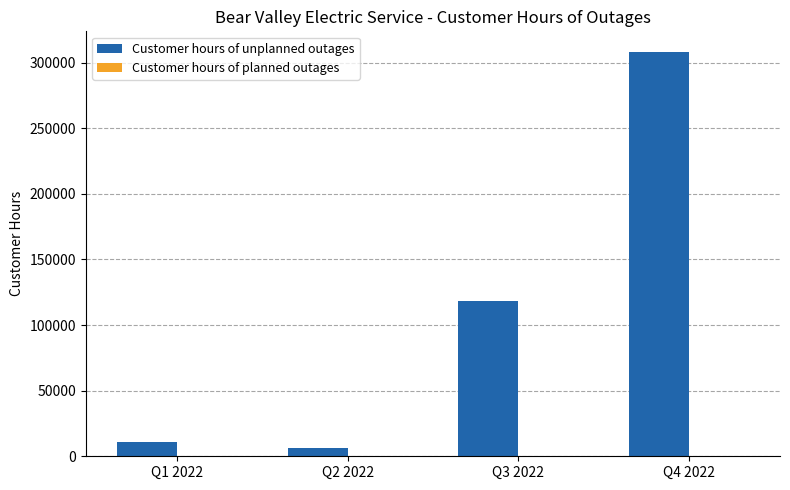

What is the maximum value for Customer hours of unplanned outages?

308335.0